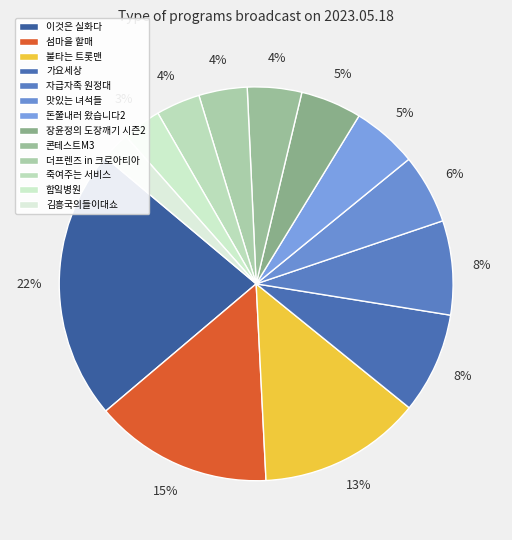

Does any single category account for the majority?

No